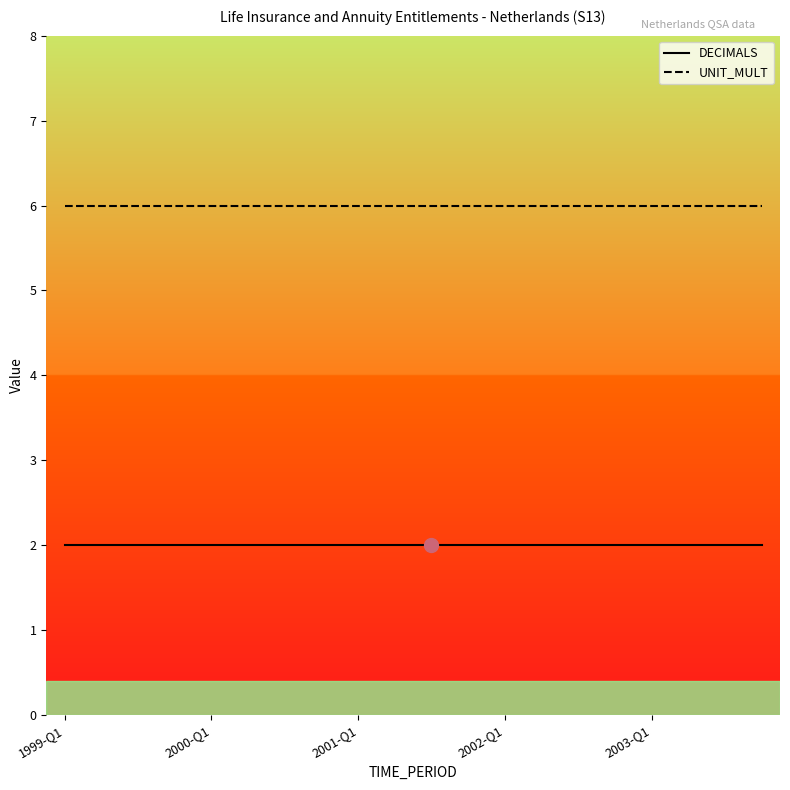

True or false: UNIT_MULT and DECIMALS intersect in this chart.

False